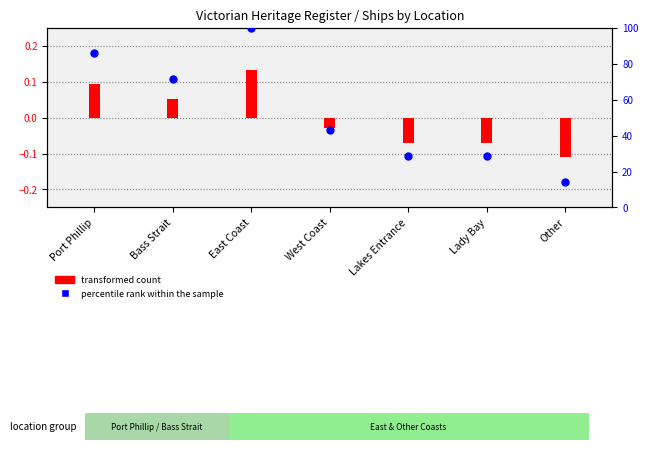

Which has a higher value, Bass Strait or Other?

Bass Strait